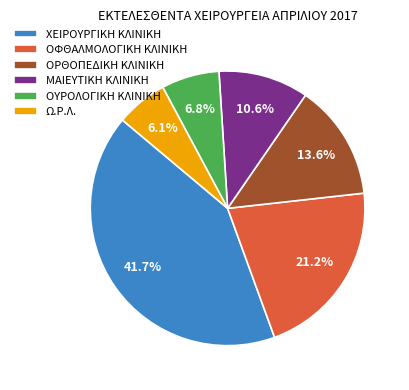

To the nearest percent, what is the average slice percentage?

17%